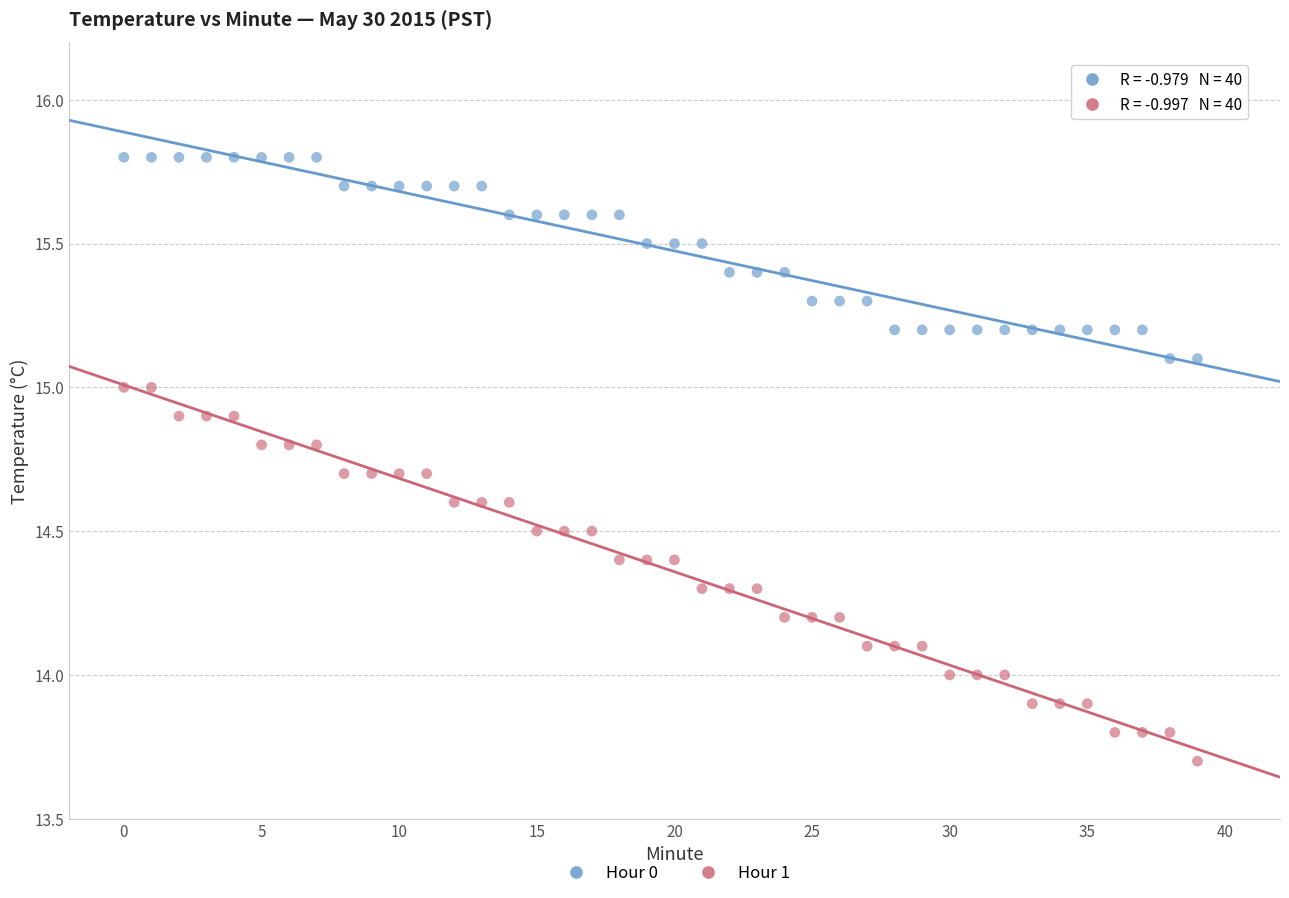

Which series reaches the maximum Y coordinate?

Hour 0